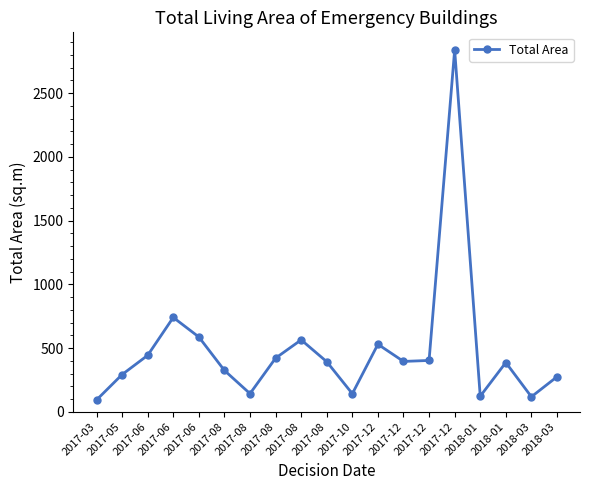

What is the sum of all values?

9208.0